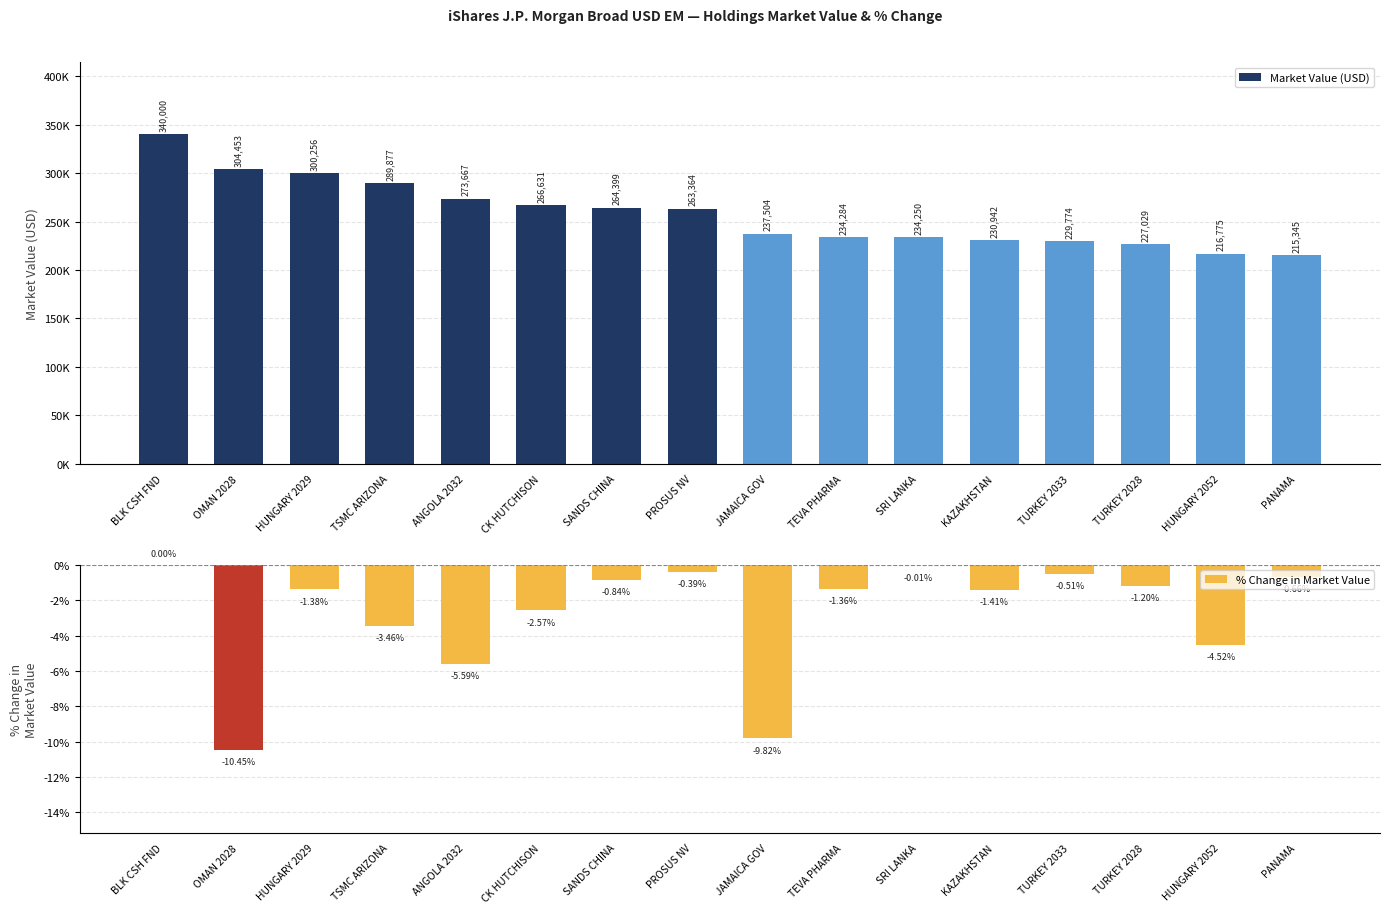

Where is % Change in Market Value nearest to the value -5?

HUNGARY 2052